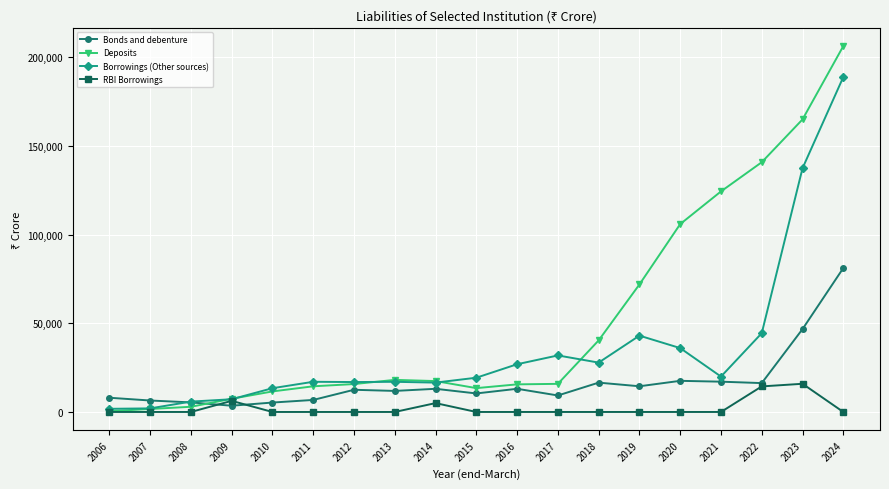

What is the average value of the Bonds and debenture series?

16616